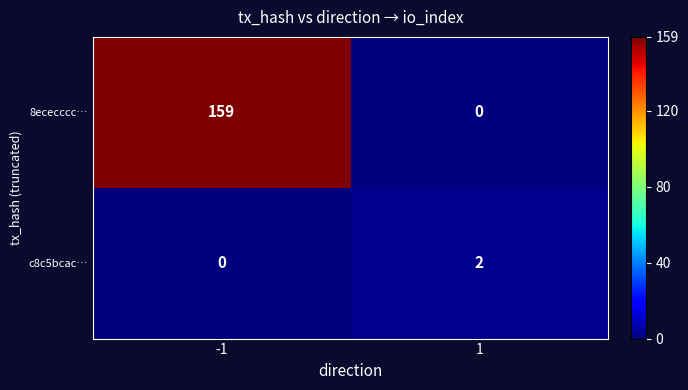

The value of c8c5bcac… at 1 is 3. True or false?

False